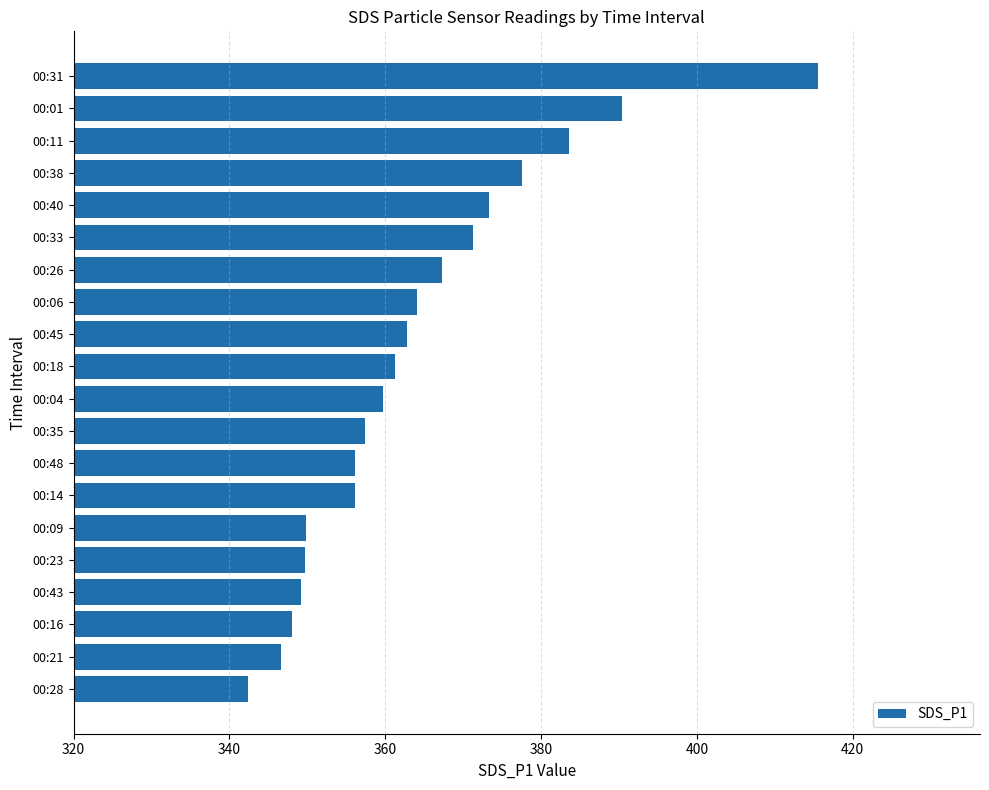

The chart shows a value of 228.6 at 00:35. True or false?

False